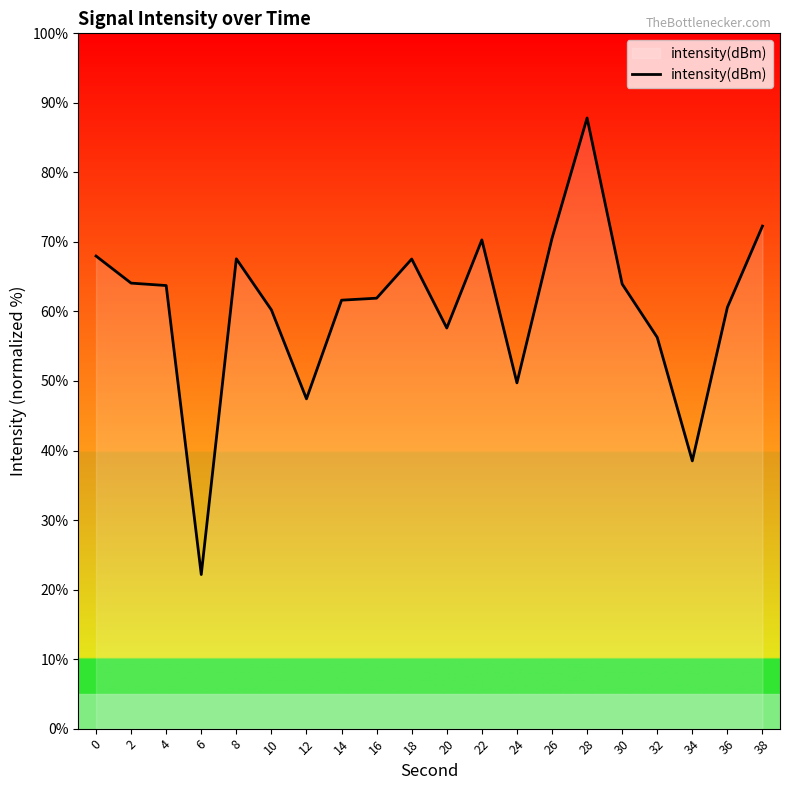

How many values exceed 63?

10